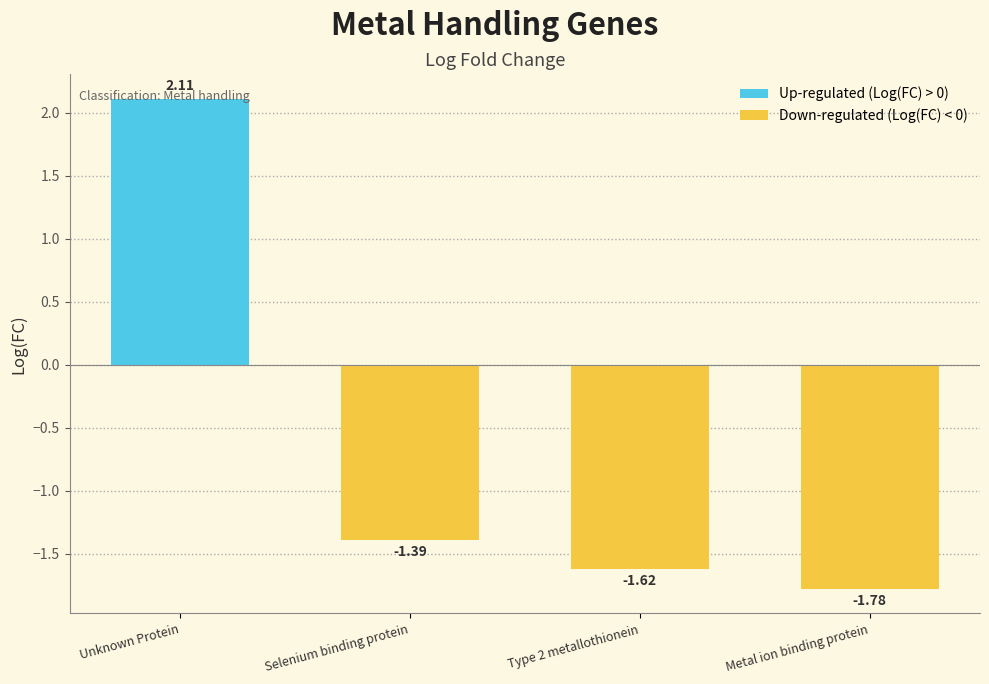

True or false: the data shows -2.1 at Selenium binding protein.

False